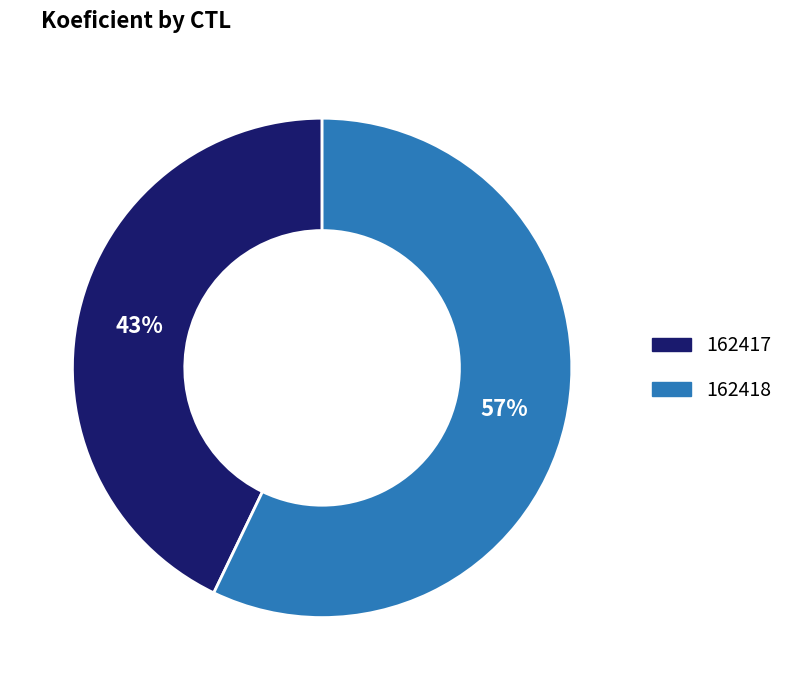

Combined, do 162418 and 162417 account for over 50%?

Yes